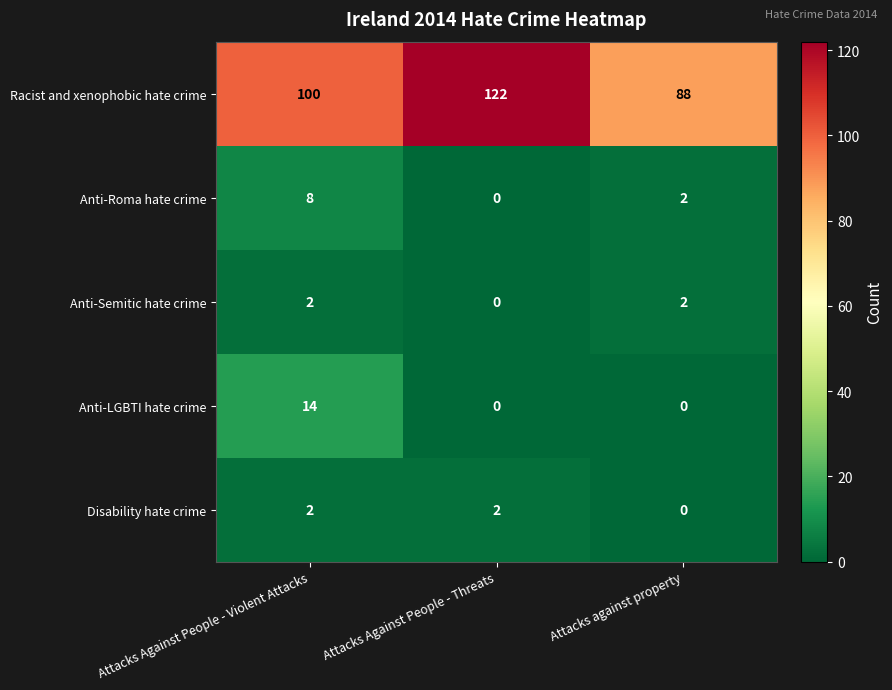

Reading left to right, list all the values displayed in this chart.

Racist and xenophobic hate crime: Attacks Against People - Violent Attacks=100	Attacks Against People - Threats=122	Attacks against property=88
Anti-Roma hate crime: Attacks Against People - Violent Attacks=8	Attacks Against People - Threats=0	Attacks against property=2
Anti-Semitic hate crime: Attacks Against People - Violent Attacks=2	Attacks Against People - Threats=0	Attacks against property=2
Anti-LGBTI hate crime: Attacks Against People - Violent Attacks=14	Attacks Against People - Threats=0	Attacks against property=0
Disability hate crime: Attacks Against People - Violent Attacks=2	Attacks Against People - Threats=2	Attacks against property=0